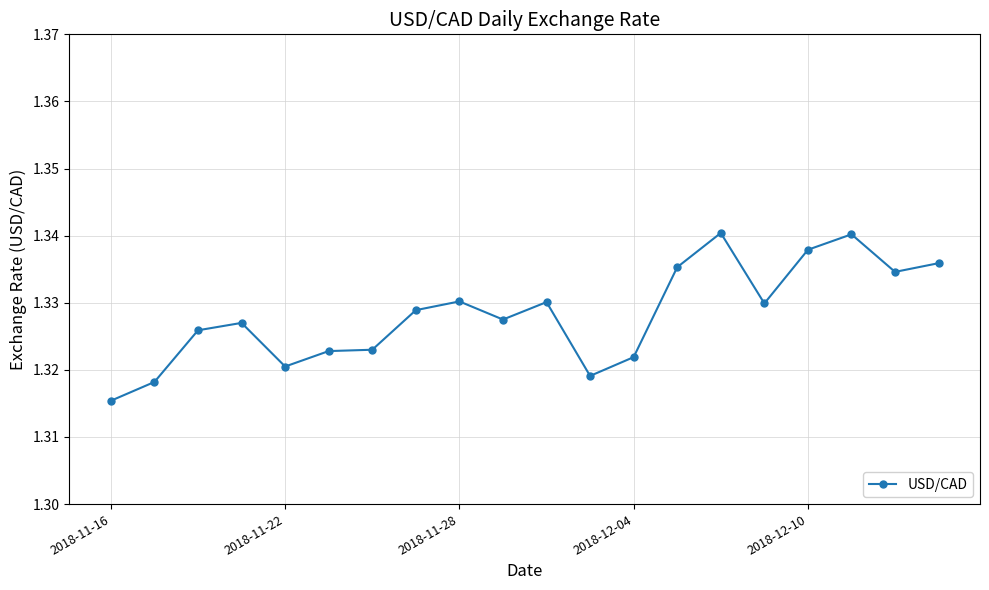

True or false: the data has more than 1 interior local peaks.

True